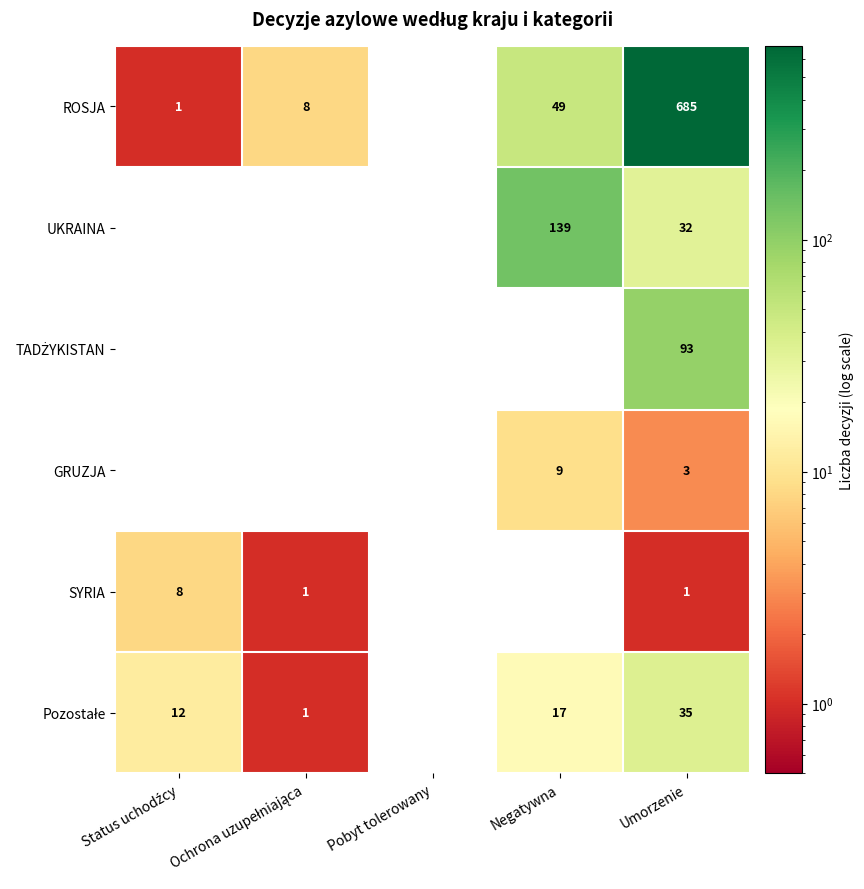

What is the difference between the second highest and minimum values in the UKRAINA series?

32